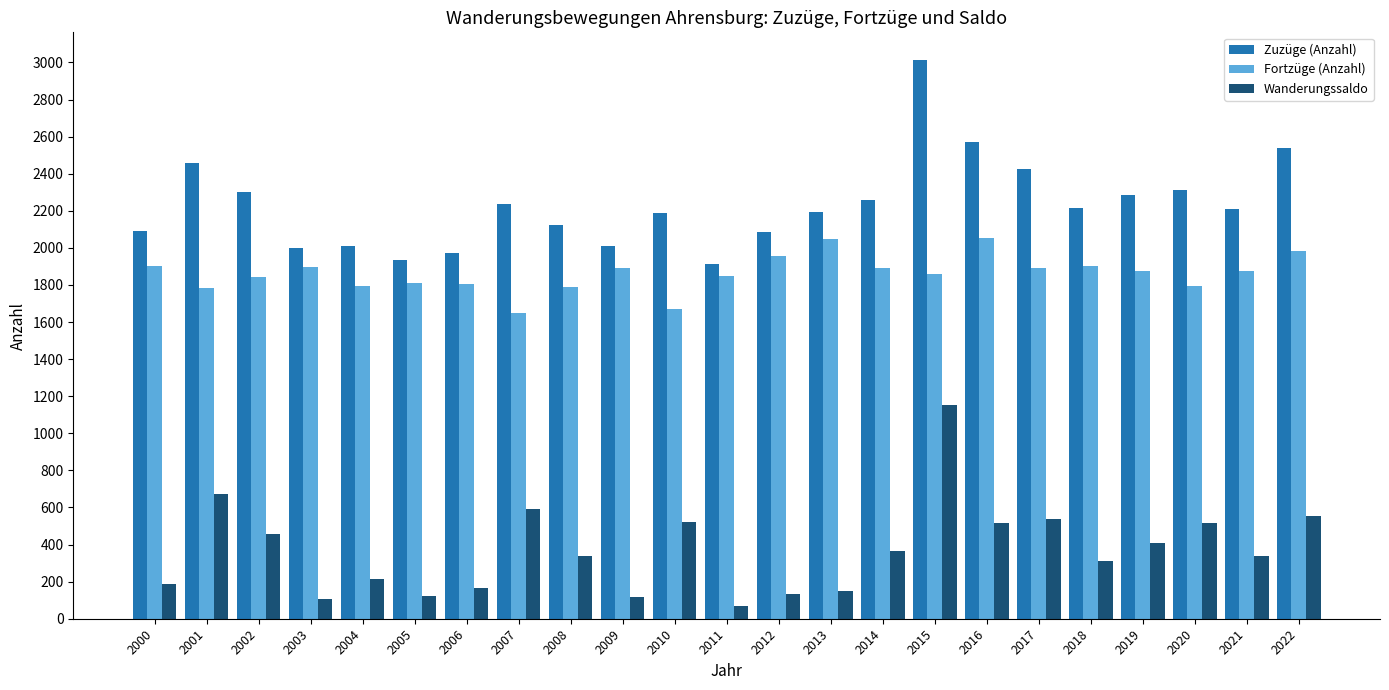

Which category has the highest value in the Zuzüge (Anzahl) series?

2015